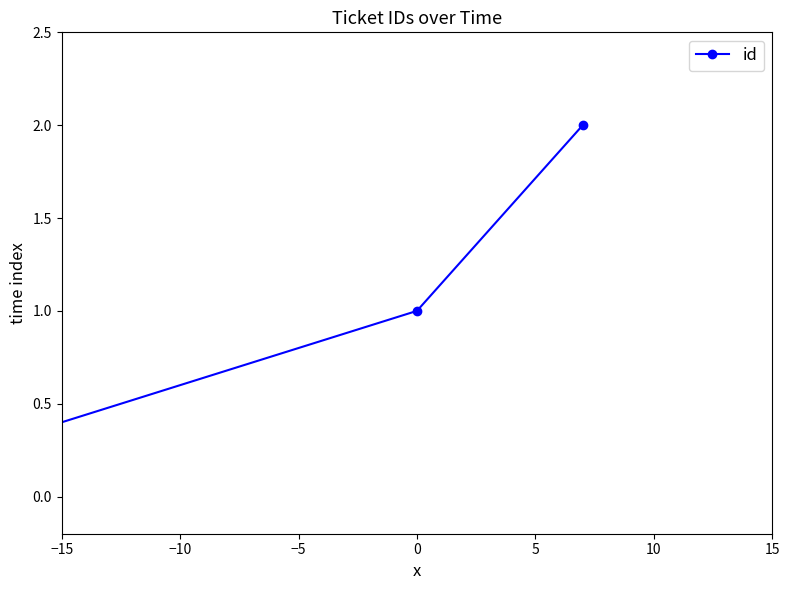

What is the value of the 2nd point from the left?

1